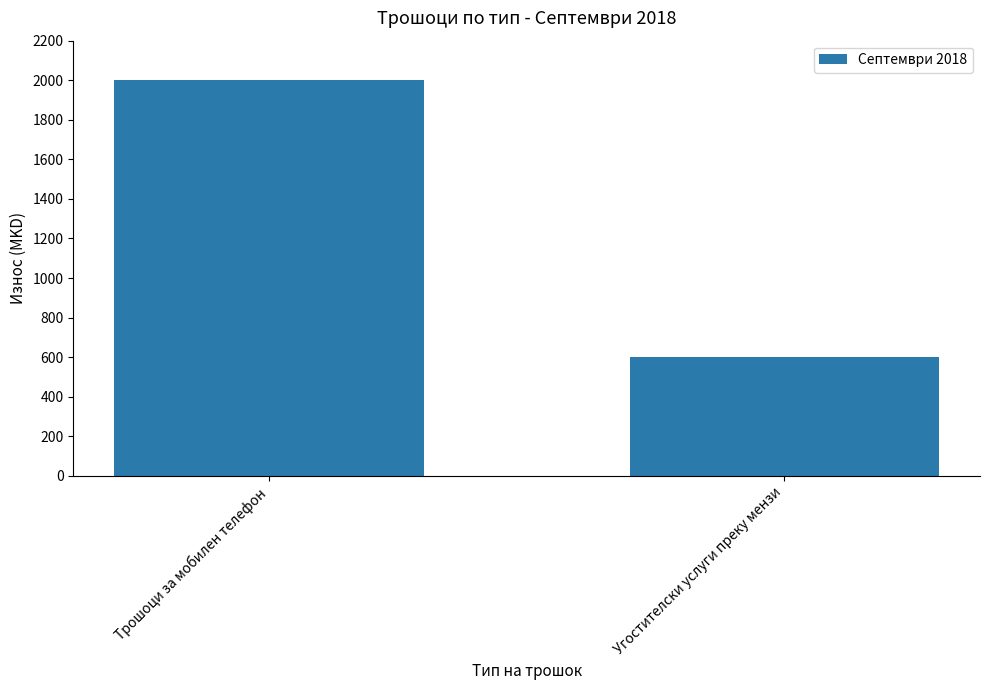

Reading left to right, what are all the values shown in this chart?

2000	603